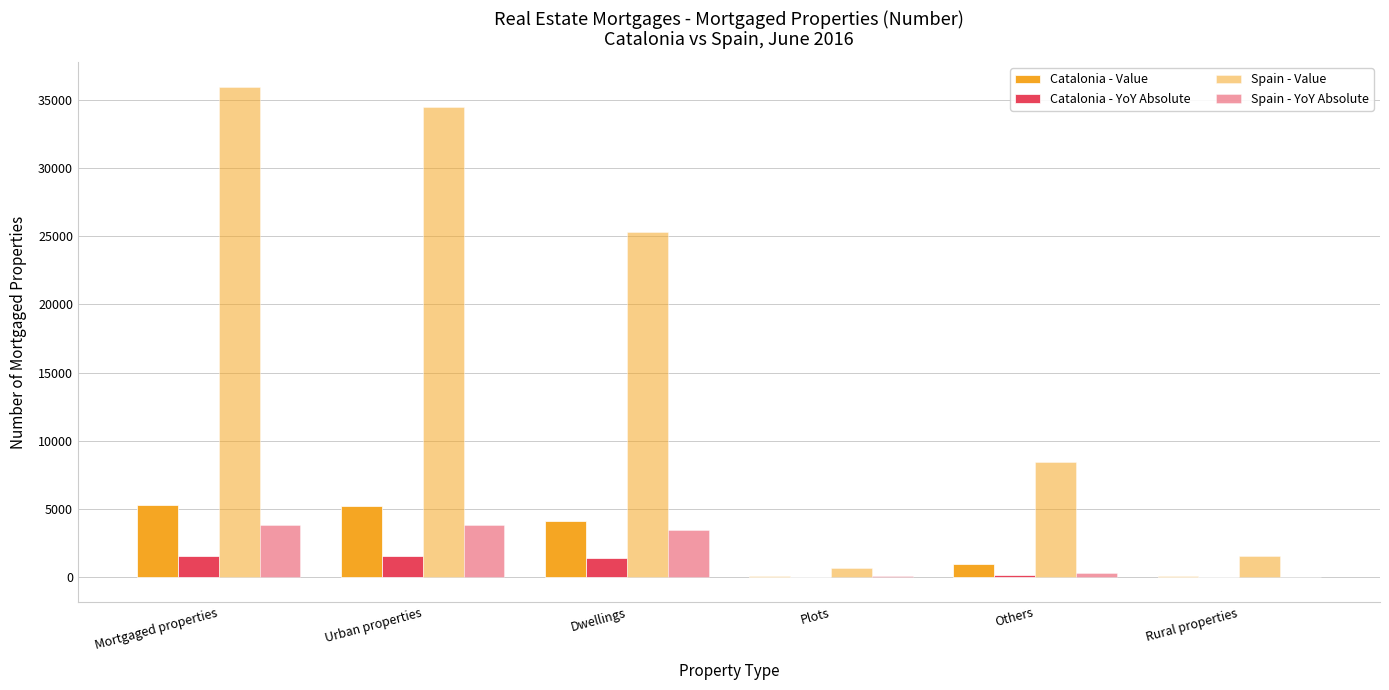

How many data points does each series have?

6